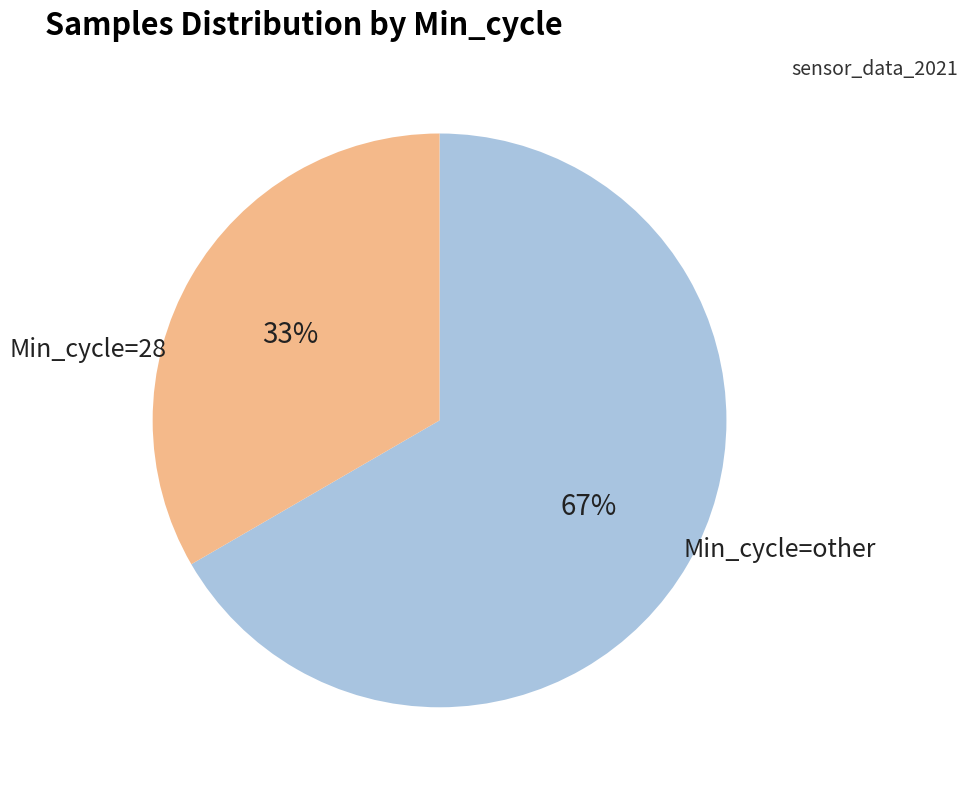

Is there a majority slice in this chart?

Yes